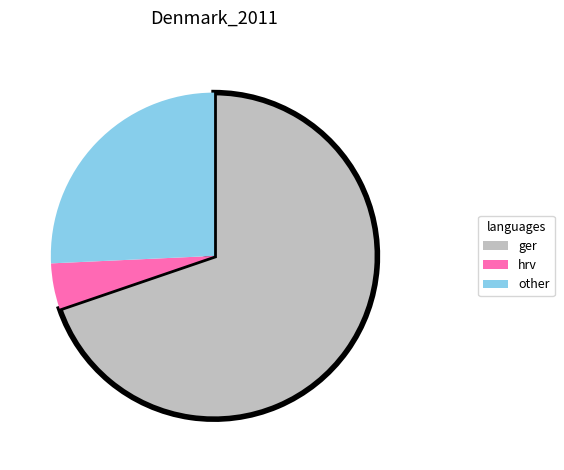

Combined, do ger and hrv account for over 50%?

Yes